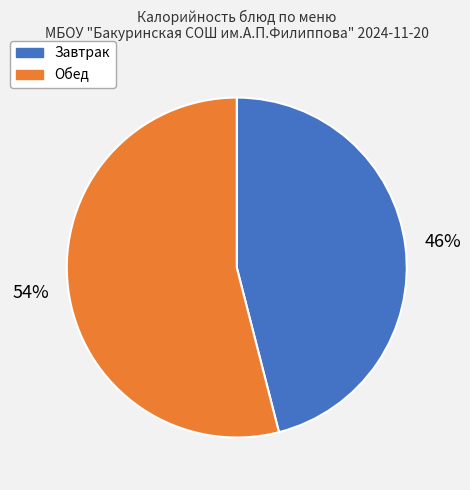

Is there any slice that represents more than half of the pie?

Yes